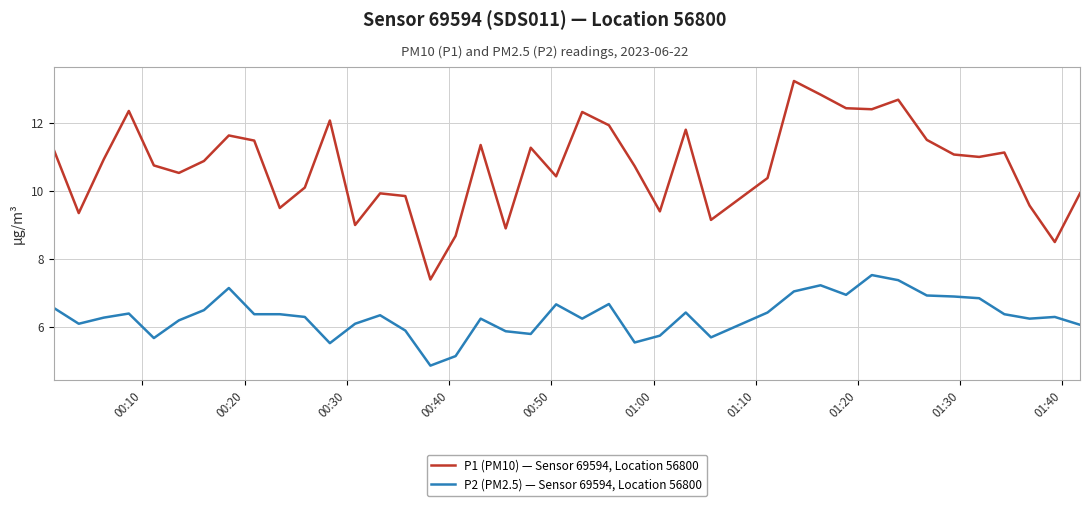

What is the highest value of the P2 (PM2.5) — Sensor 69594, Location 56800 series?

7.5